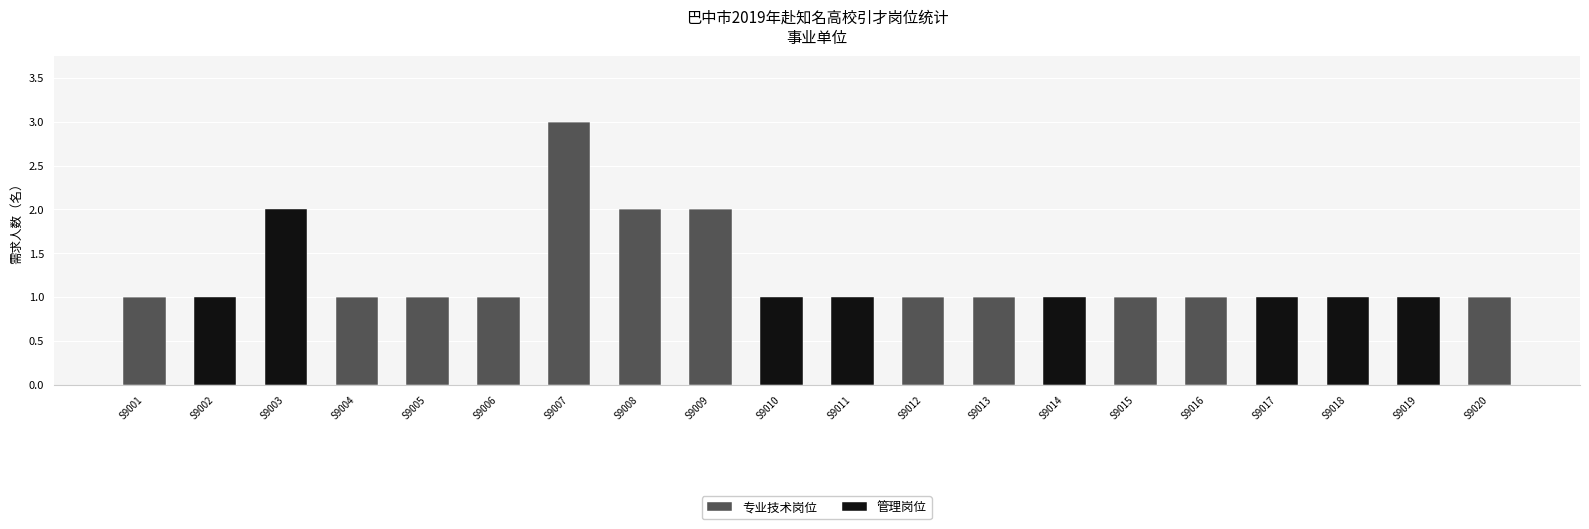

Count the number of data series in this chart.

2